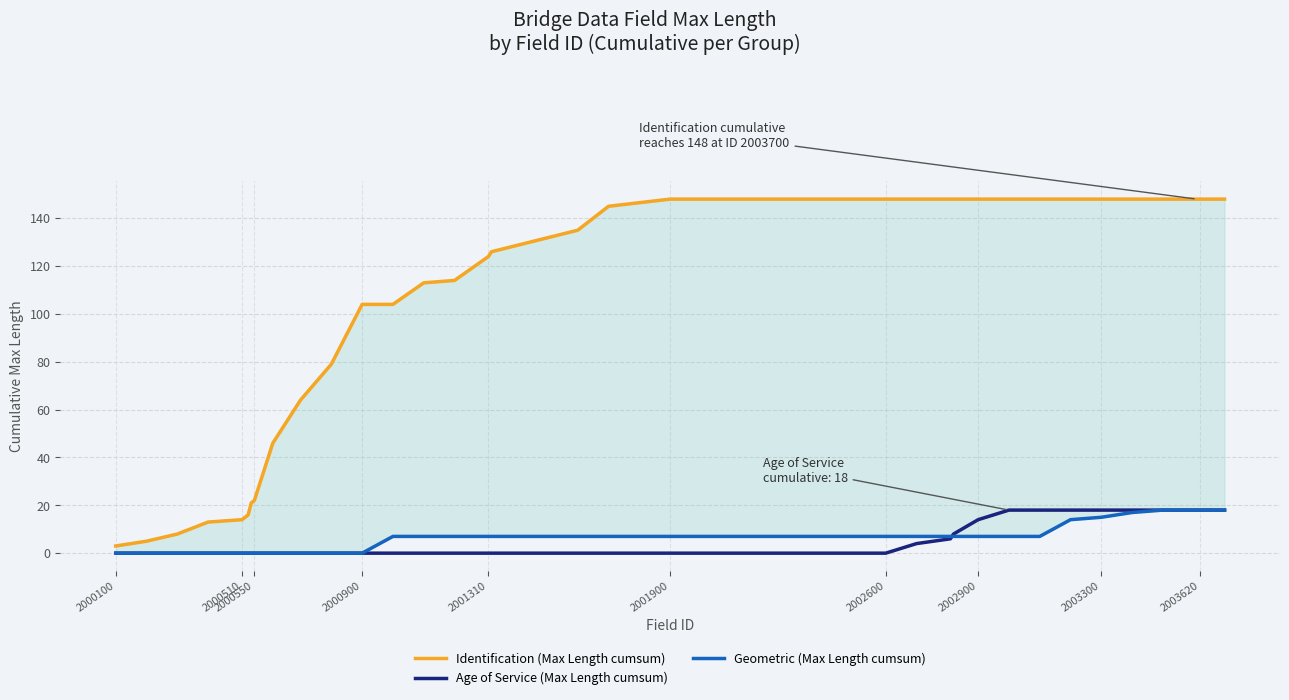

True or false: Age of Service (Max Length cumsum) has a value of 0 at 2002600.

True